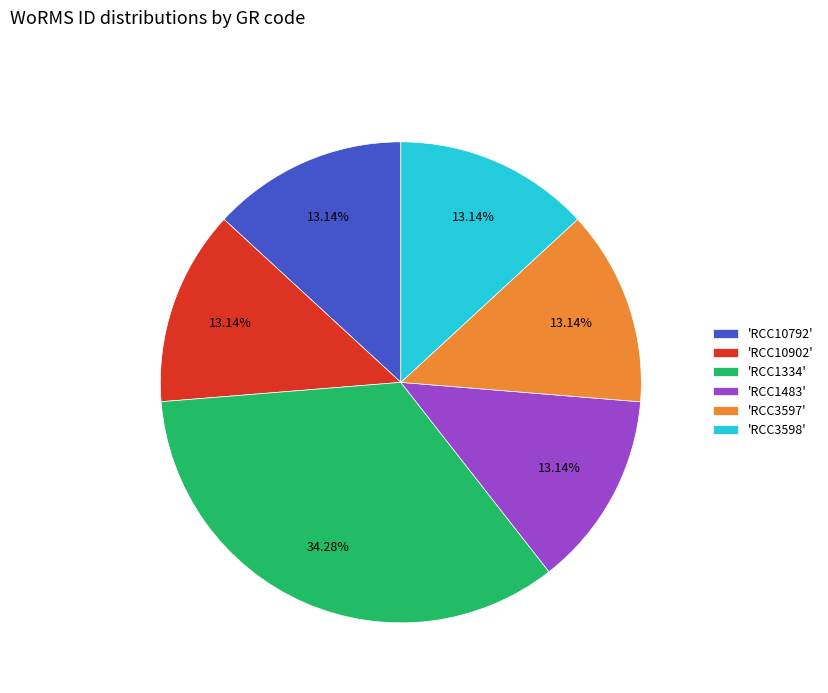

Is 'RCC3598' the majority of the pie?

No